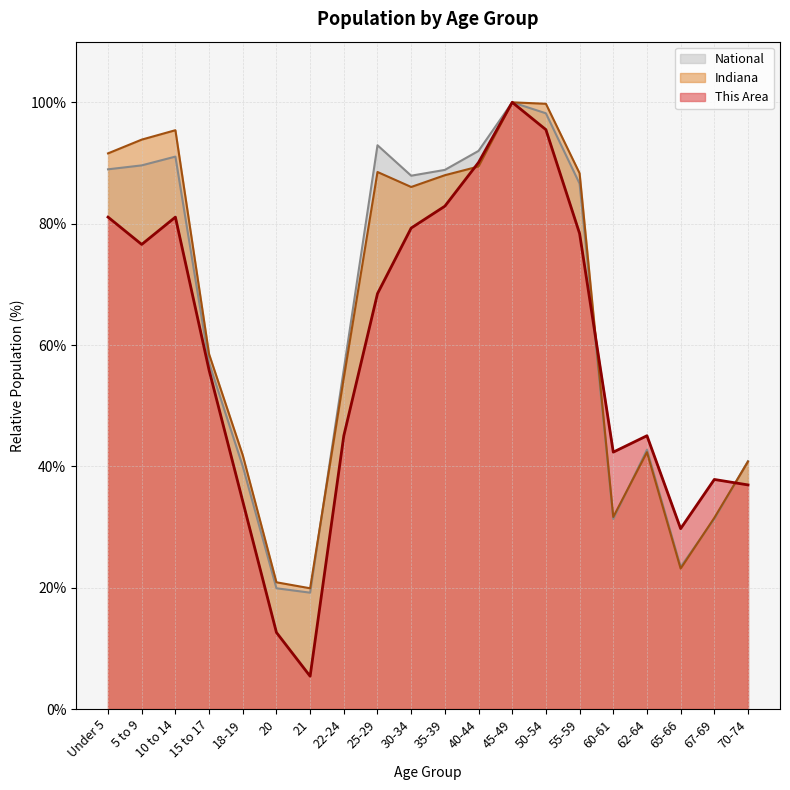

What is the label of the 20th point from the right?

Under 5